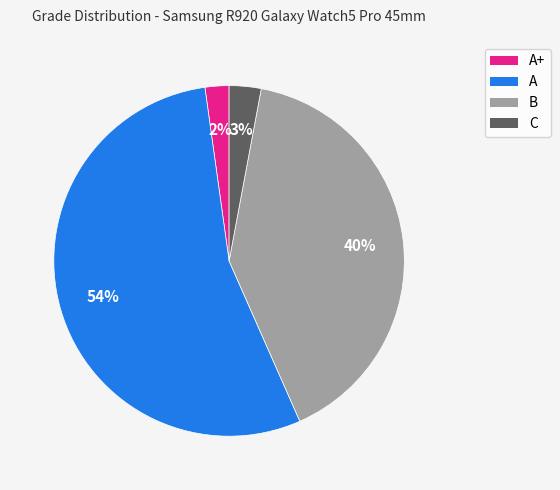

Which slice is the smallest?

A+